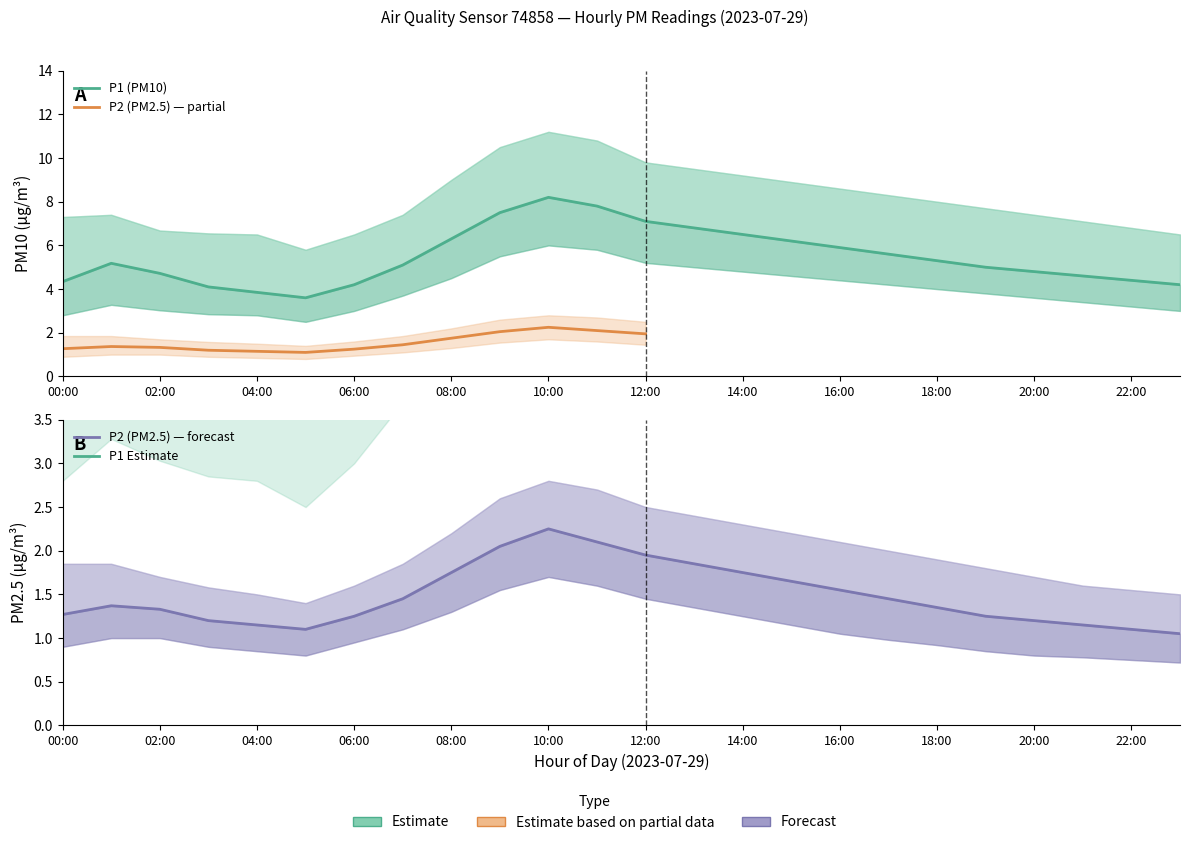

Rank the series by their maximum value, from lowest to highest.

P2_lo, P2, P2_hi, P1_lo, P1, P1_hi